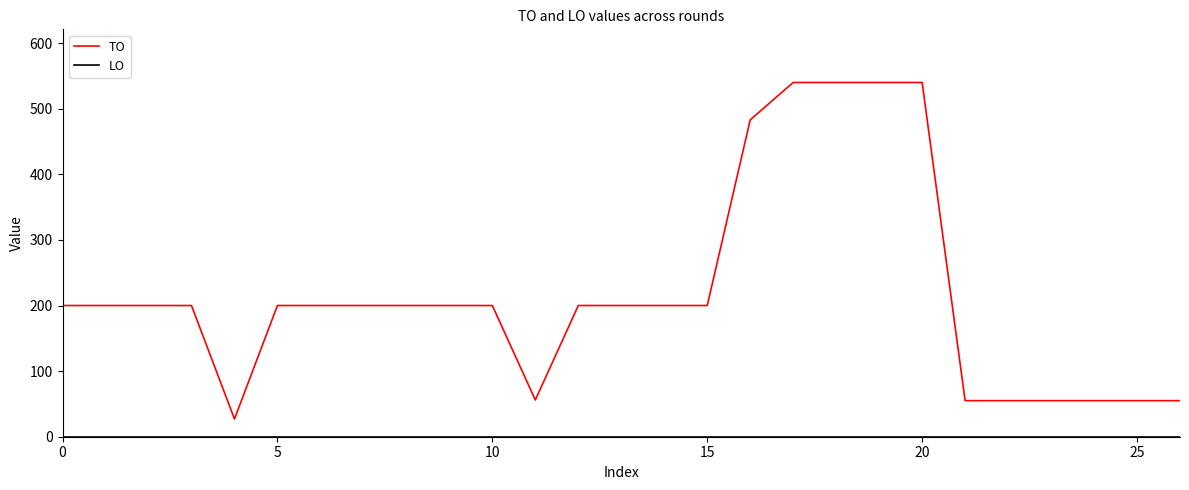

What is the difference between the maximum and minimum values in the TO series?

513